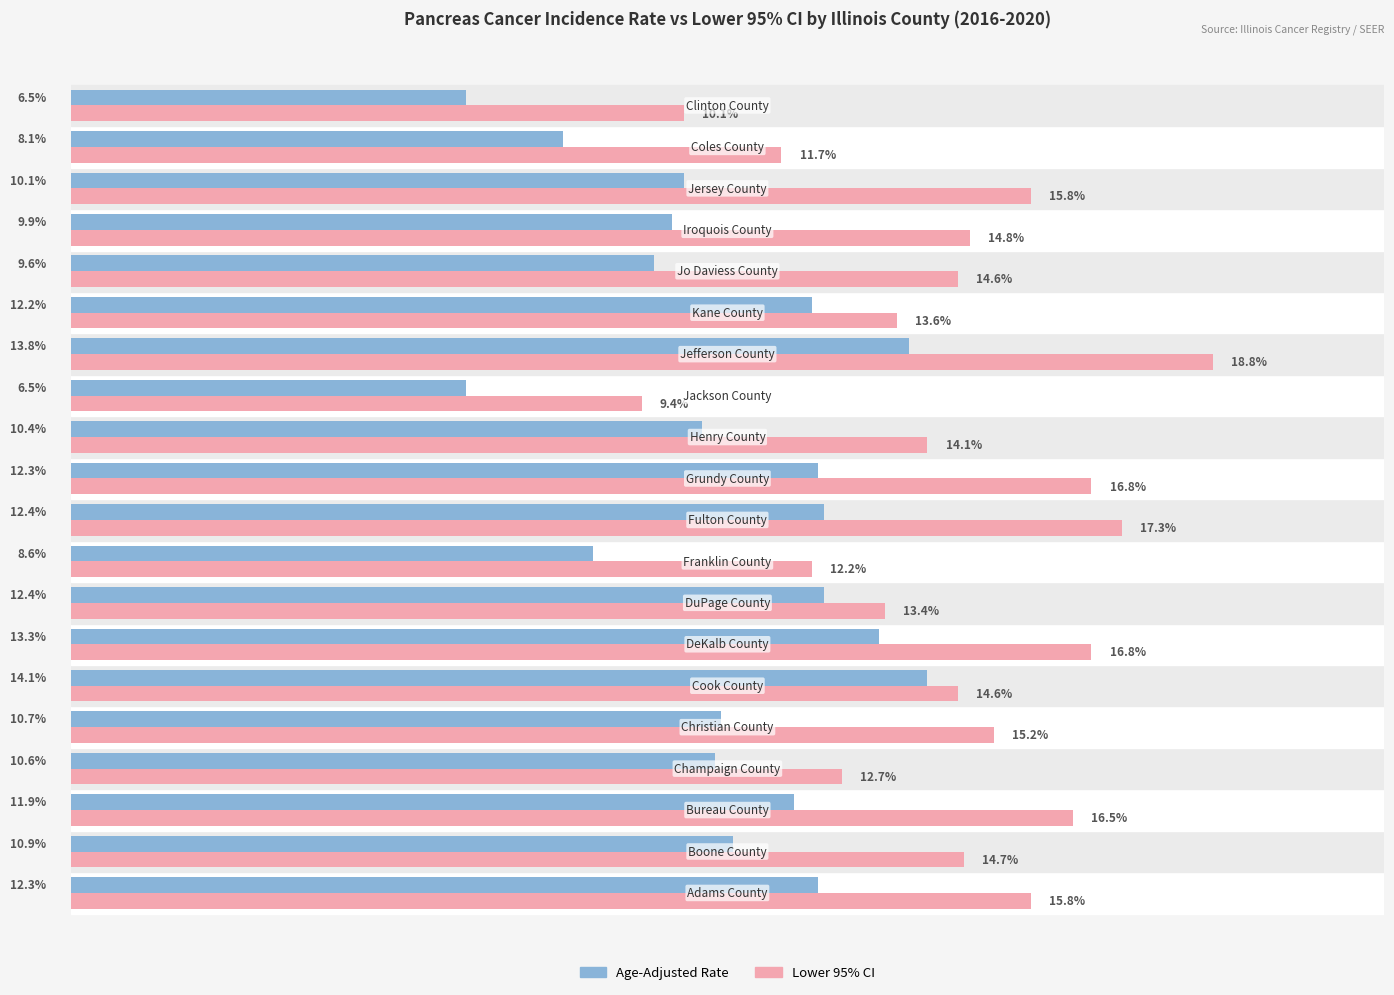

List the series in order of their peak value, highest first.

Lower 95% CI, Age-Adjusted Rate